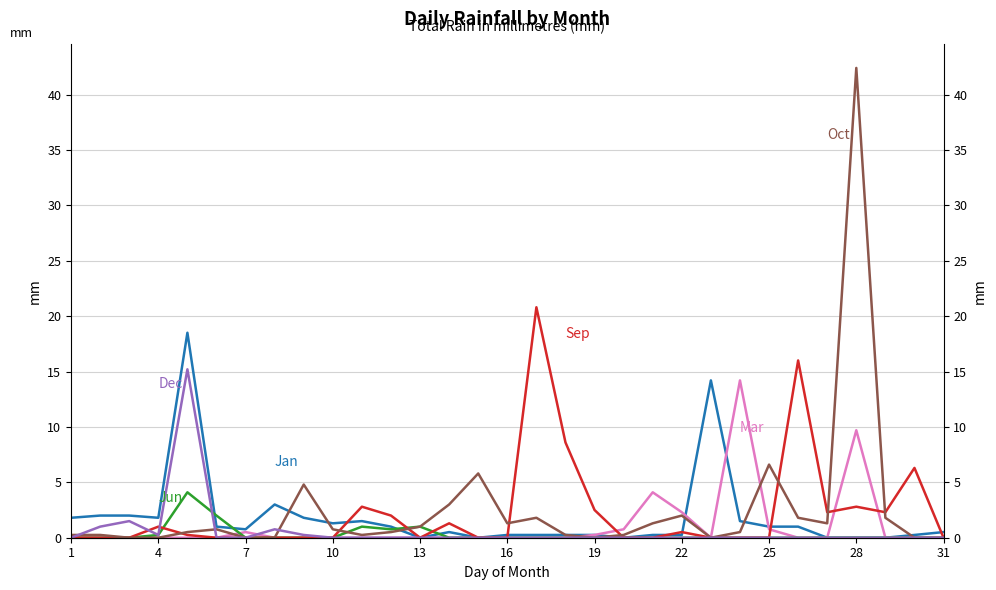

Rank the series at 22 from highest to lowest value.

Jan, Dec, Mar, Jun, Sep, Oct